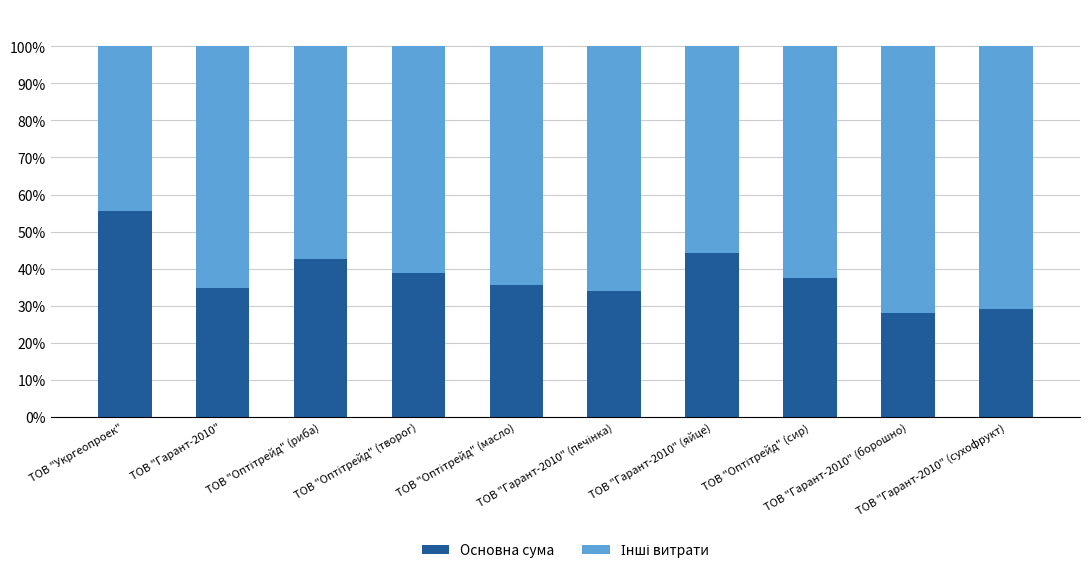

What is the sum of all Основна сума values?

380.0